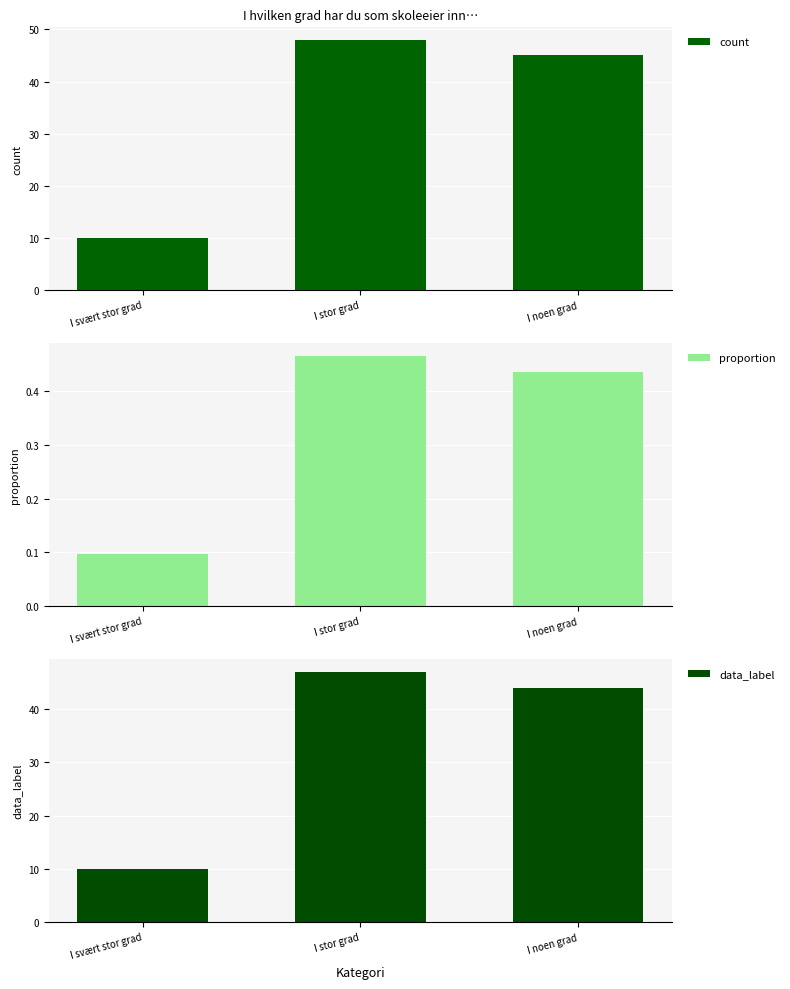

What is the average value of the count series?

34